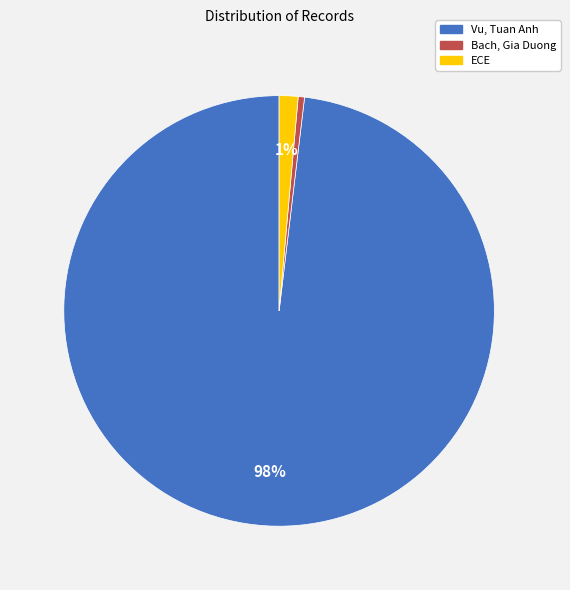

Which slice represents more than half of the pie?

Vu, Tuan Anh